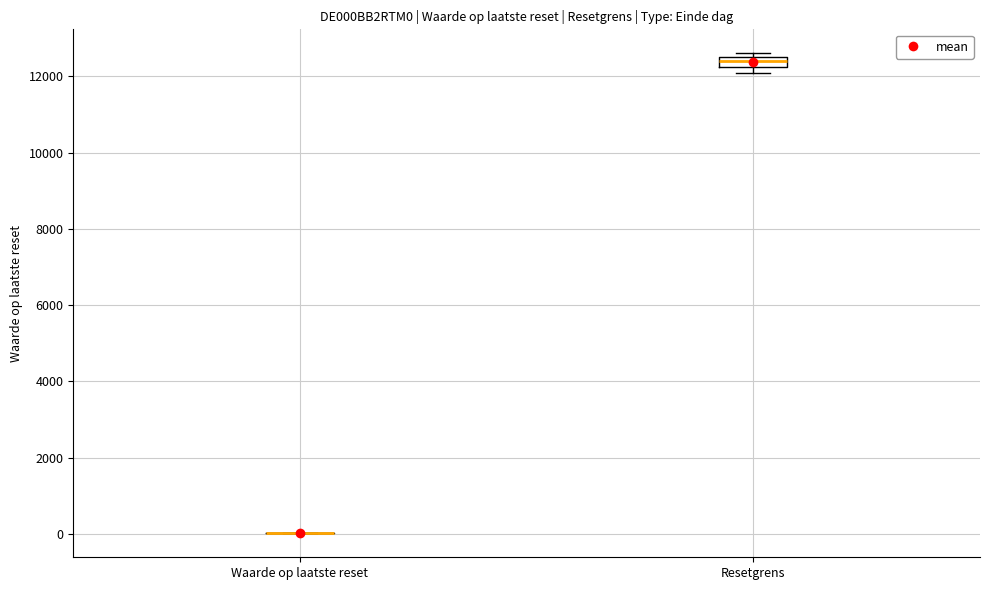

Comparing the boxes themselves (not the whiskers), which one is the tallest?

Resetgrens